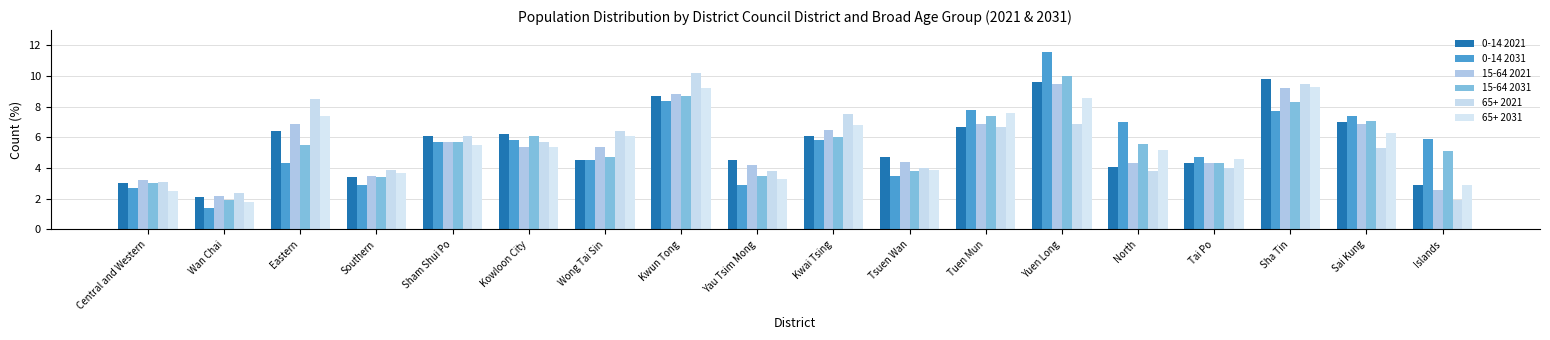

The 65+ 2031 series shows 9.3 at Sha Tin. True or false?

True